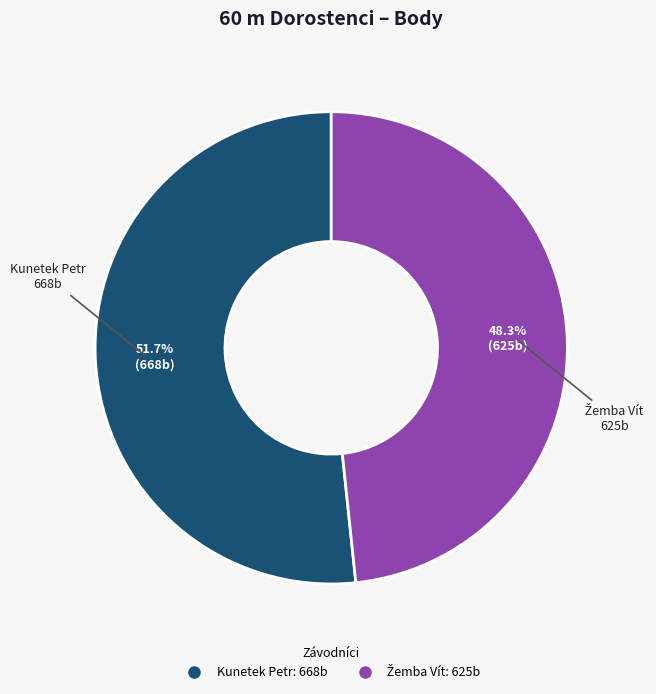

What percentage is NOT represented by Kunetek Petr?

48.3%